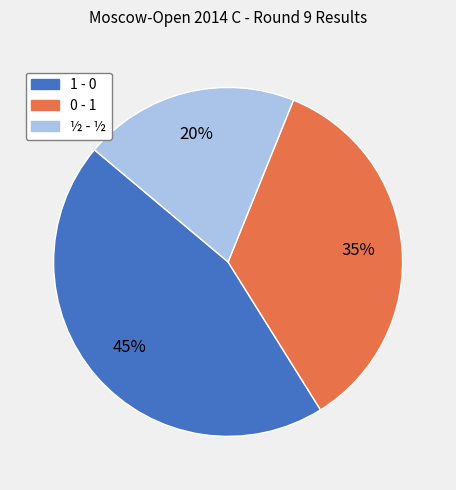

What percentage is the 1 - 0 slice, to the nearest percent?

45%